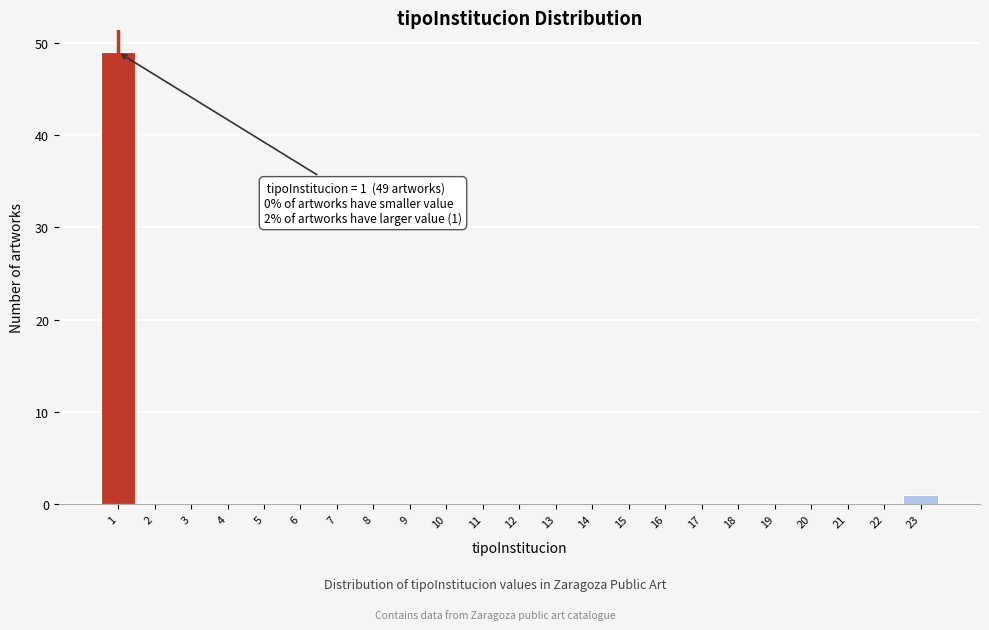

Reading left to right, transcribe all the data shown in this chart.

1=49	2=0	3=0	4=0	5=0	6=0	7=0	8=0	9=0	10=0	11=0	12=0	13=0	14=0	15=0	16=0	17=0	18=0	19=0	20=0	21=0	22=0	23=1